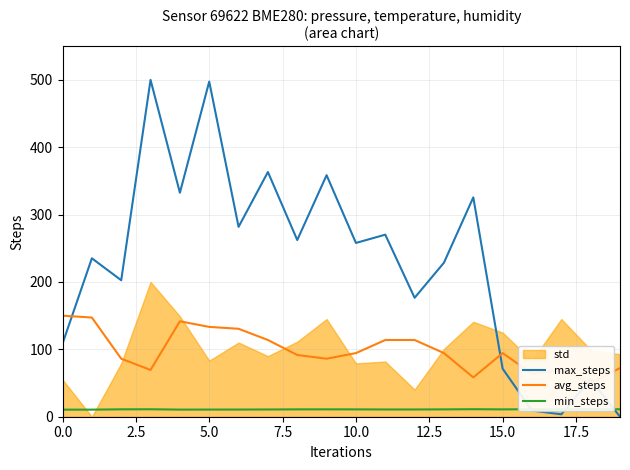

What is the highest value of the max_steps series?

500.0